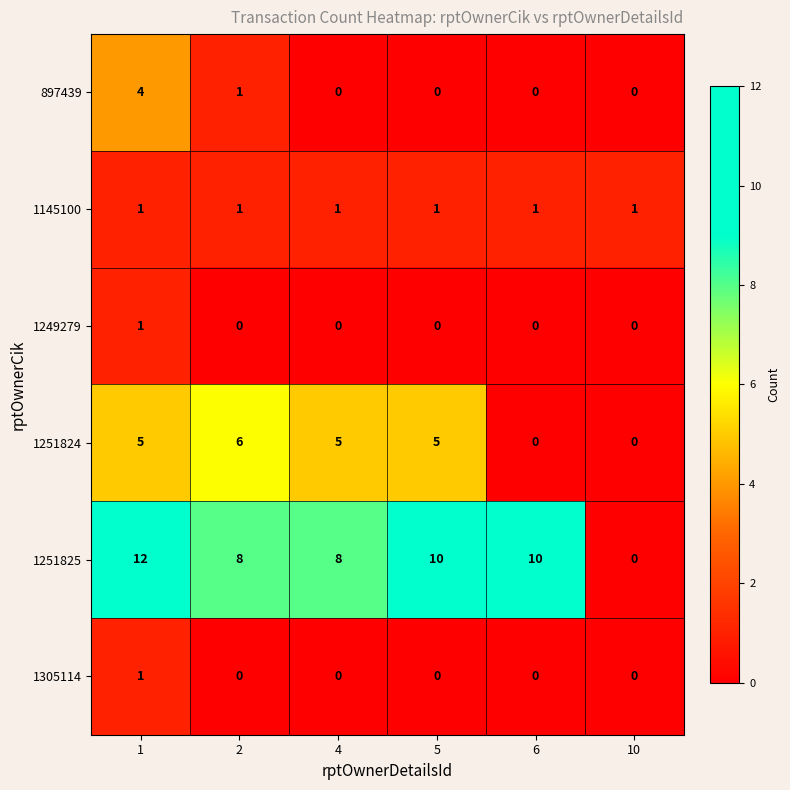

How many values in 1251824 are above zero?

4